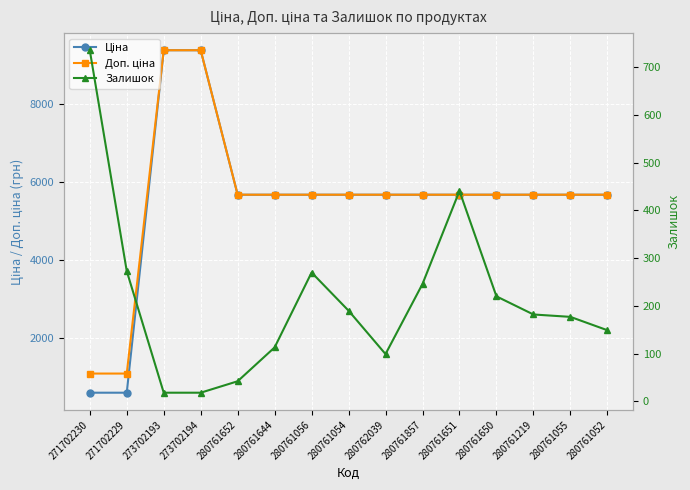

What is the maximum value for Доп. ціна?

9384.0